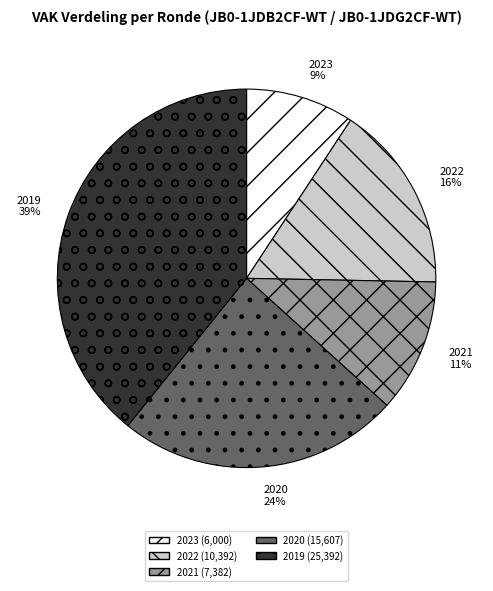

Rank the categories by value from highest to lowest.

2019, 2020, 2022, 2021, 2023